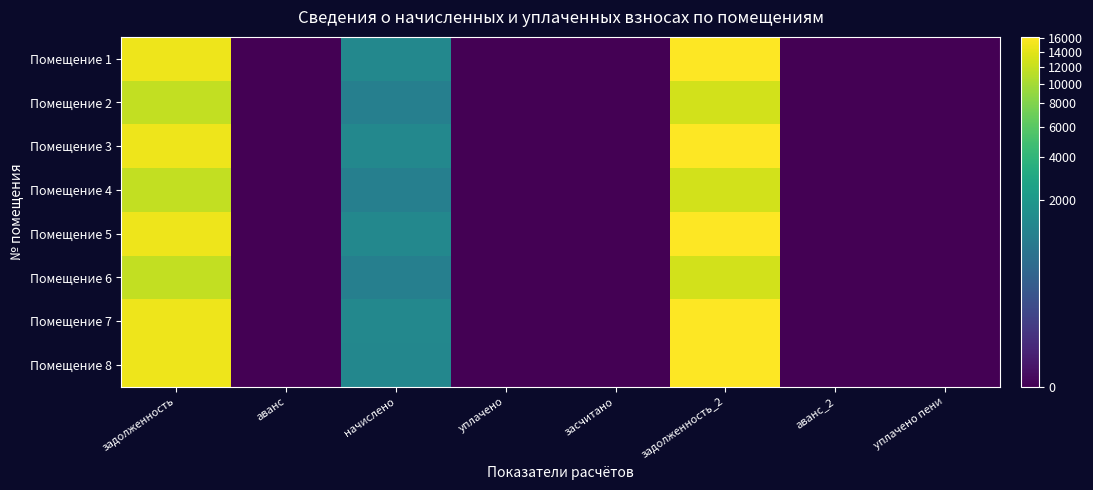

Reading right to left, what are all the values shown in this chart?

Помещение 1: уплачено пени=0.0	аванс_2=0.0	задолженность_2=16144.0	засчитано=0.0	уплачено=0.0	начислено=1256.2	аванс=0.0	задолженность=14887.8
Помещение 2: уплачено пени=0.0	аванс_2=0.0	задолженность_2=12708.7	засчитано=0.0	уплачено=0.0	начислено=988.9	аванс=0.0	задолженность=11719.8
Помещение 3: уплачено пени=0.0	аванс_2=0.0	задолженность_2=16144.0	засчитано=0.0	уплачено=0.0	начислено=1256.2	аванс=0.0	задолженность=14887.8
Помещение 4: уплачено пени=0.0	аванс_2=0.0	задолженность_2=12708.7	засчитано=0.0	уплачено=0.0	начислено=988.9	аванс=0.0	задолженность=11719.8
Помещение 5: уплачено пени=0.0	аванс_2=0.0	задолженность_2=16144.0	засчитано=0.0	уплачено=0.0	начислено=1256.2	аванс=0.0	задолженность=14887.8
Помещение 6: уплачено пени=0.0	аванс_2=0.0	задолженность_2=12708.7	засчитано=0.0	уплачено=0.0	начислено=988.9	аванс=0.0	задолженность=11719.8
Помещение 7: уплачено пени=0.0	аванс_2=0.0	задолженность_2=16144.0	засчитано=0.0	уплачено=0.0	начислено=1256.2	аванс=0.0	задолженность=14887.8
Помещение 8: уплачено пени=0.0	аванс_2=0.0	задолженность_2=16114.7	засчитано=0.0	уплачено=0.0	начислено=1253.9	аванс=0.0	задолженность=14860.8